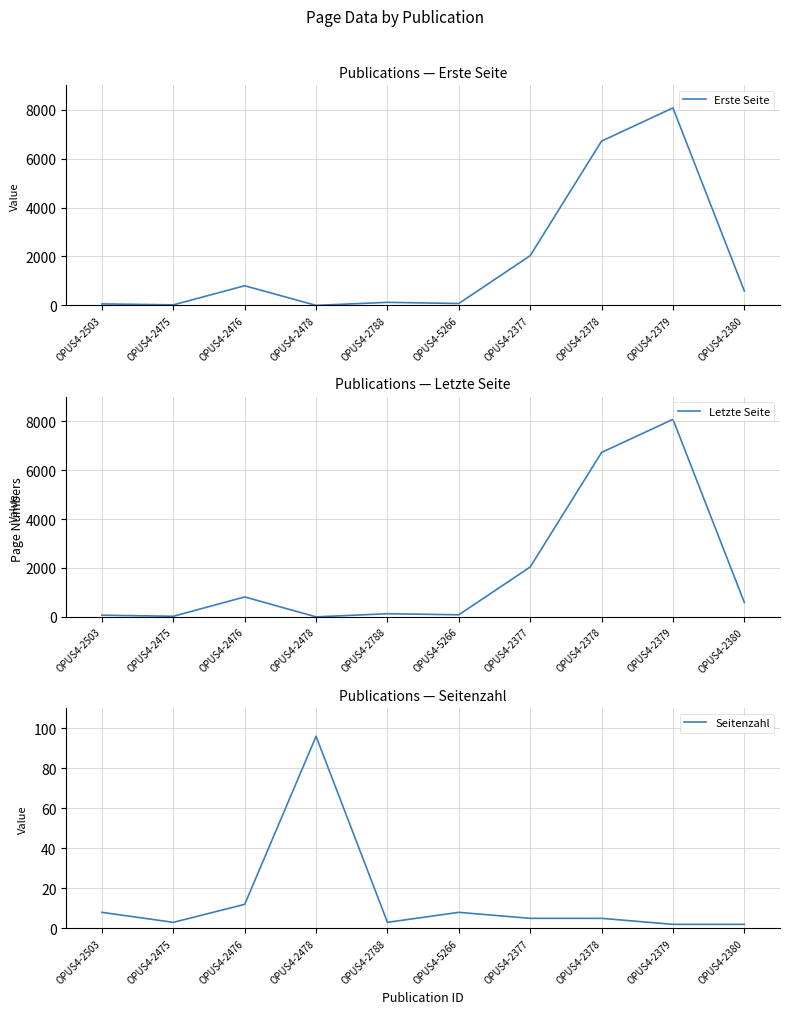

What is the difference between the highest and lowest values at OPUS4-5266?

77